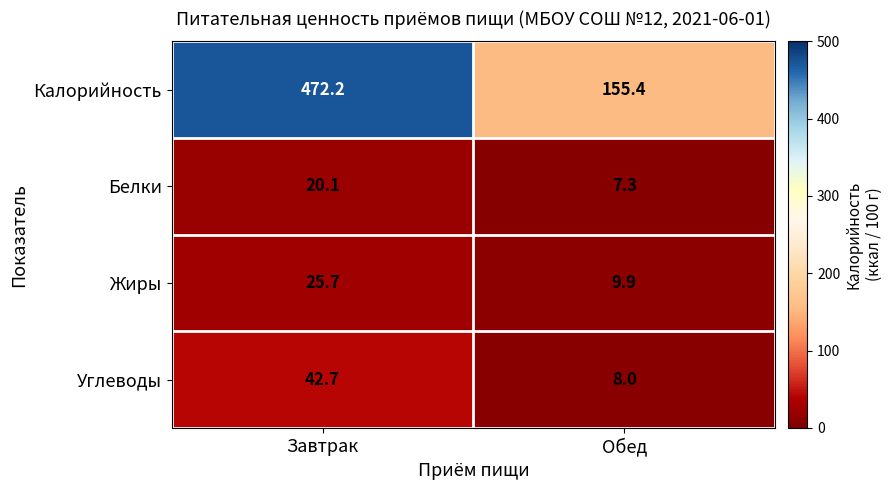

Rank the categories by Жиры value from lowest to highest.

Обед, Завтрак